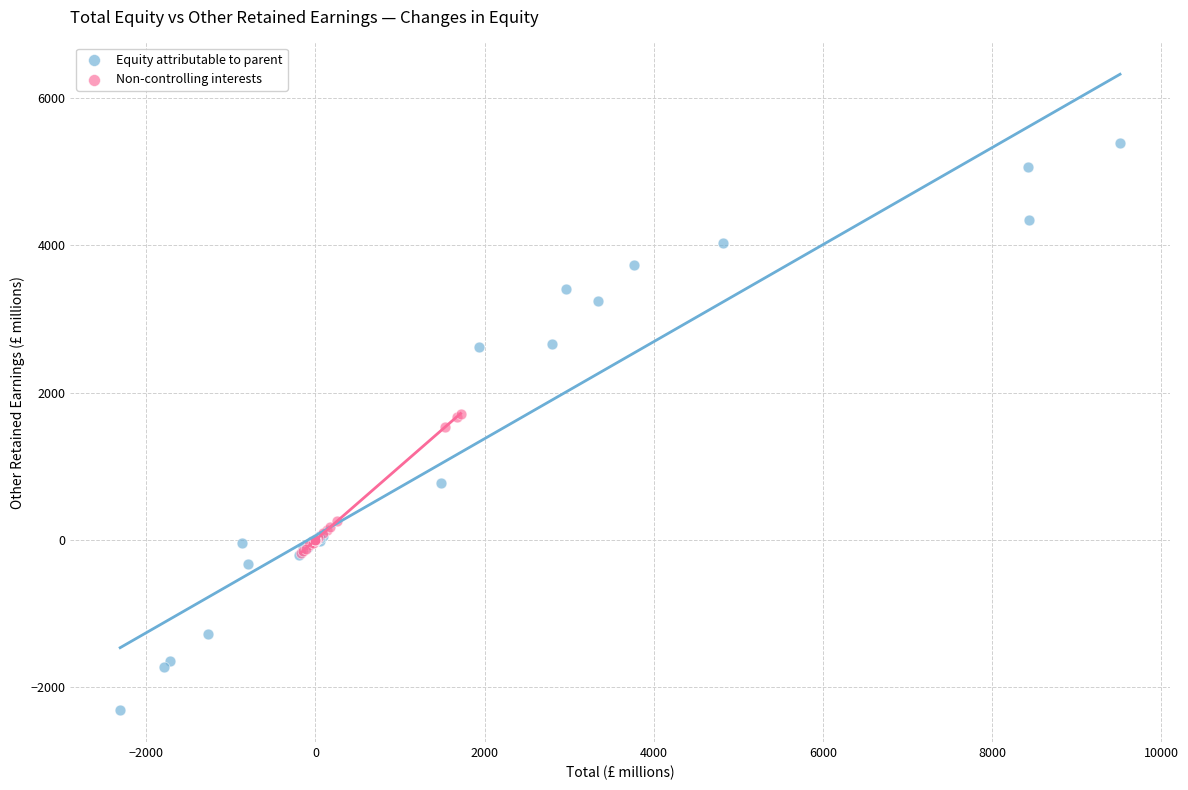

Which series has the widest spread of Y values?

Equity attributable to parent